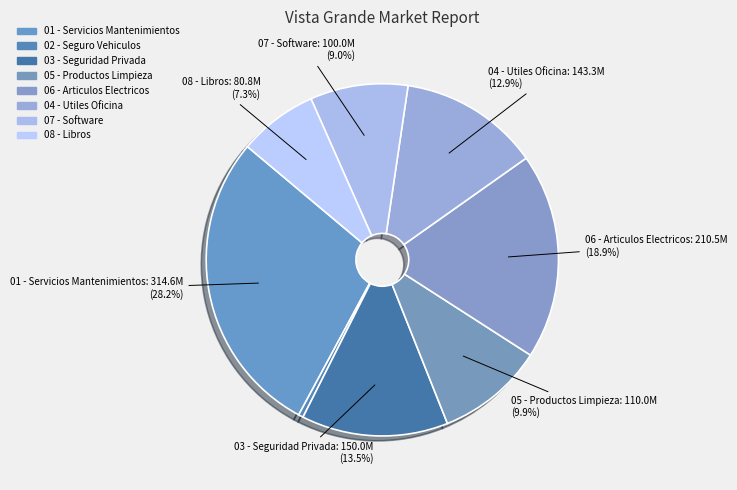

True or false: 06 - Articulos Electricos accounts for 19% of the total.

True